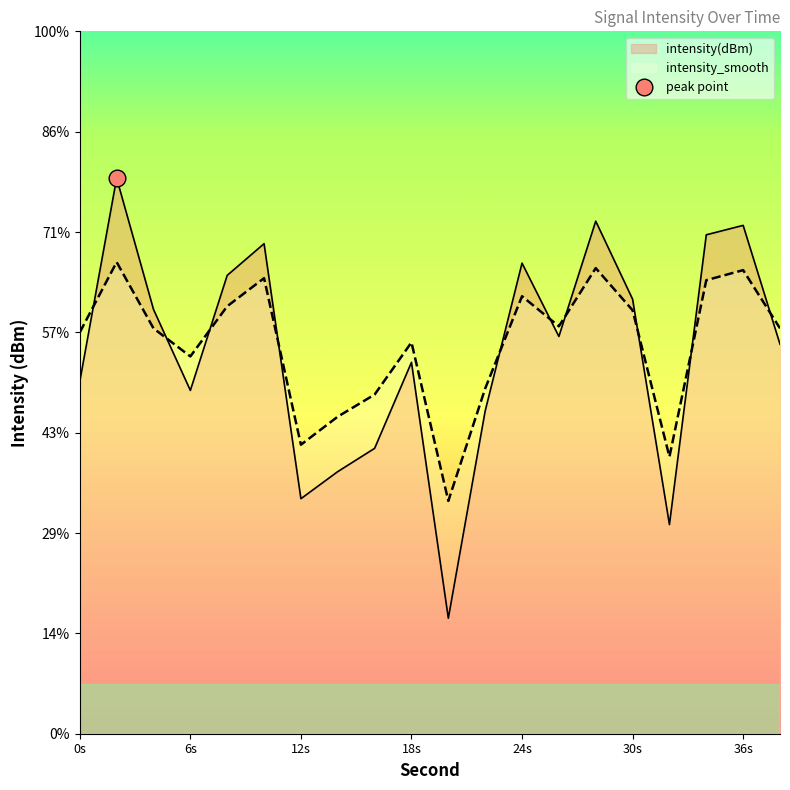

Read the intensity(dBm) value at 10.

-125.6